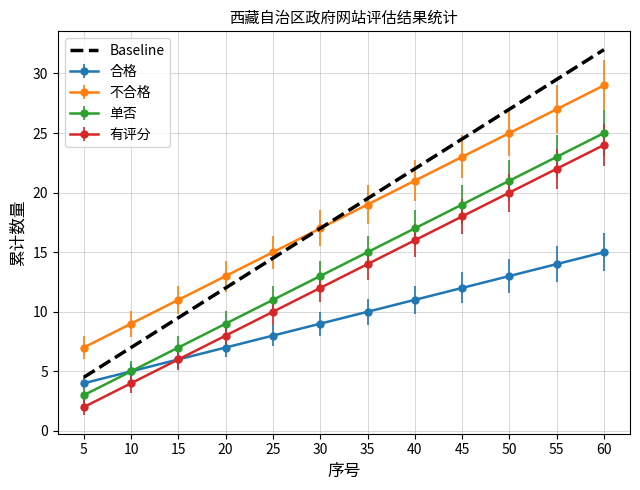

Count the number of categories in the chart.

12